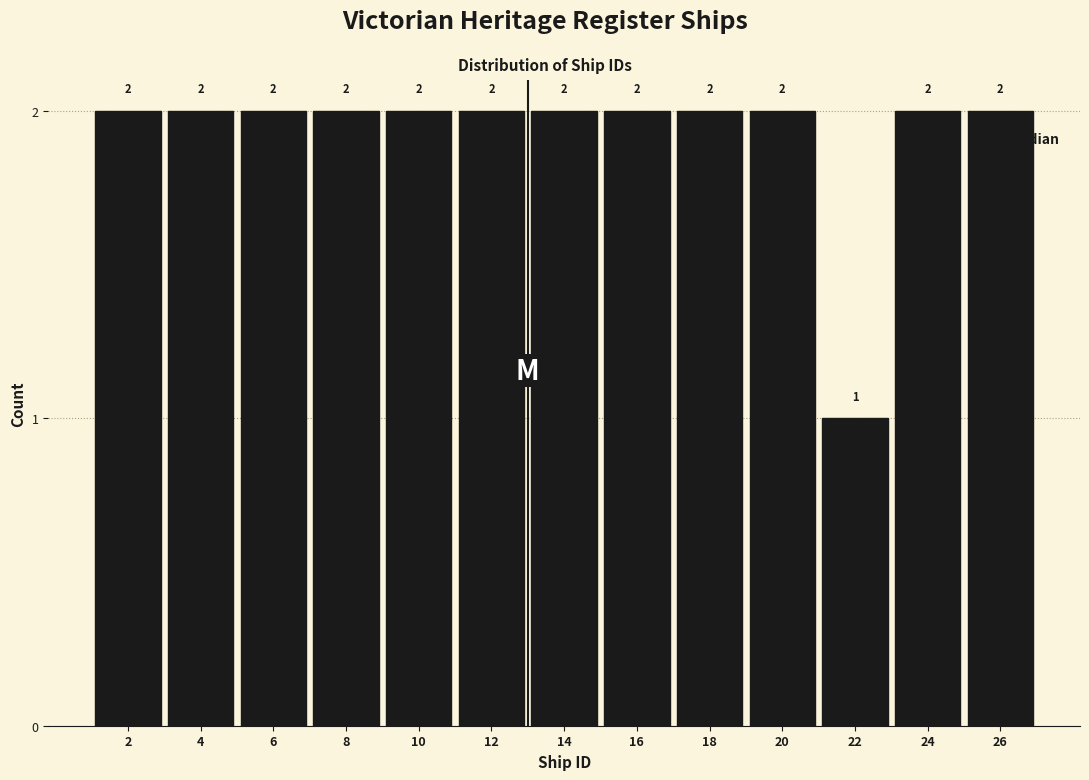

Reading left to right, list every bar in this chart as the range it spans on the x-axis followed by its height.

1 to 3: 2
3 to 5: 2
5 to 7: 2
7 to 9: 2
9 to 11: 2
11 to 13: 2
13 to 15: 2
15 to 17: 2
17 to 19: 2
19 to 21: 2
21 to 23: 1
23 to 25: 2
25 to 27: 2